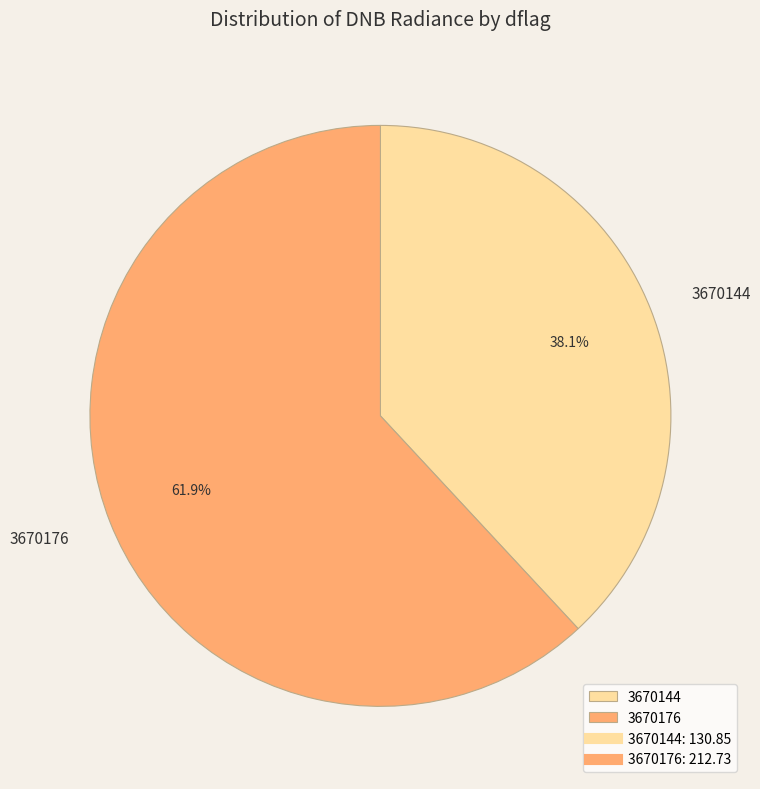

What is the ratio of the value at 3670144 to the value at 3670176?

0.6